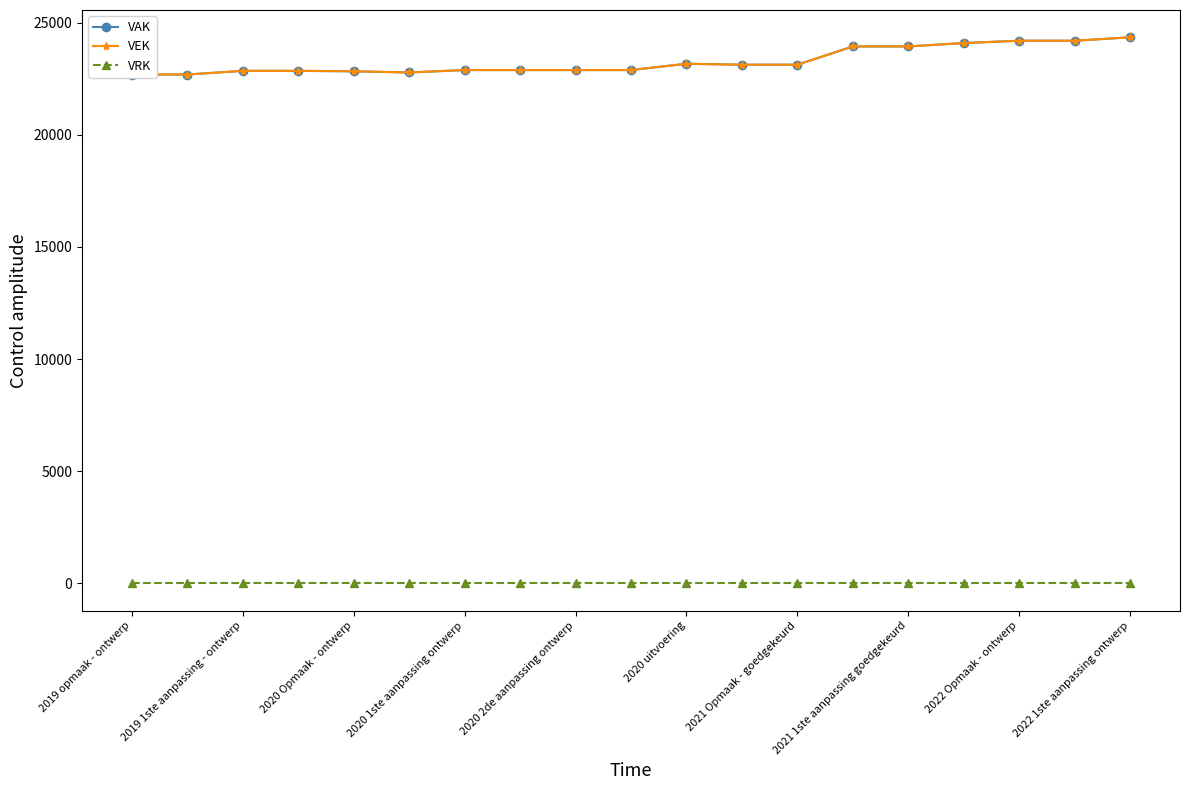

What are all the series names shown in the legend?

VAK, VEK, VRK